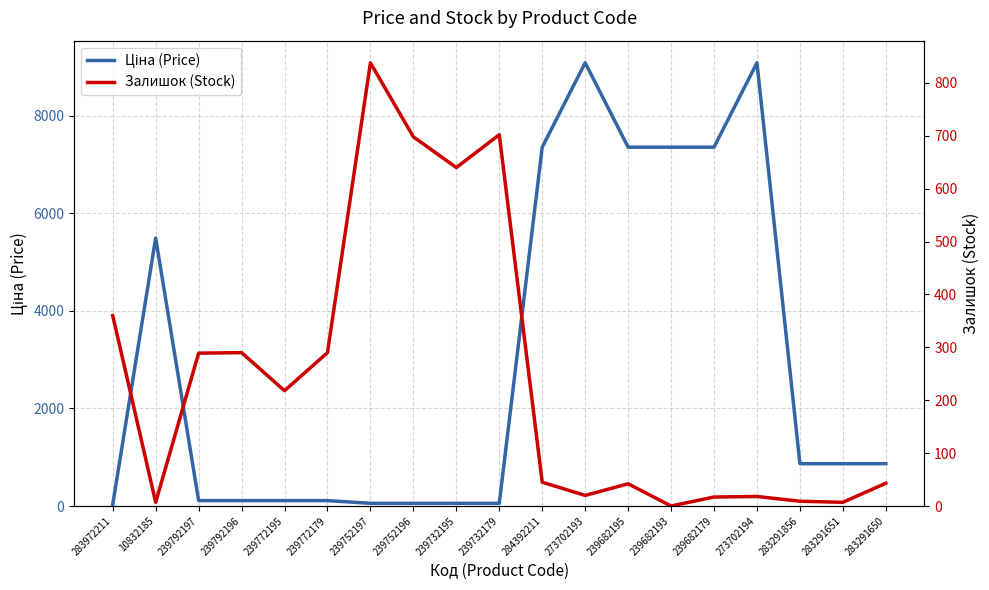

What is the total value across all series at 273702194?

9110.0